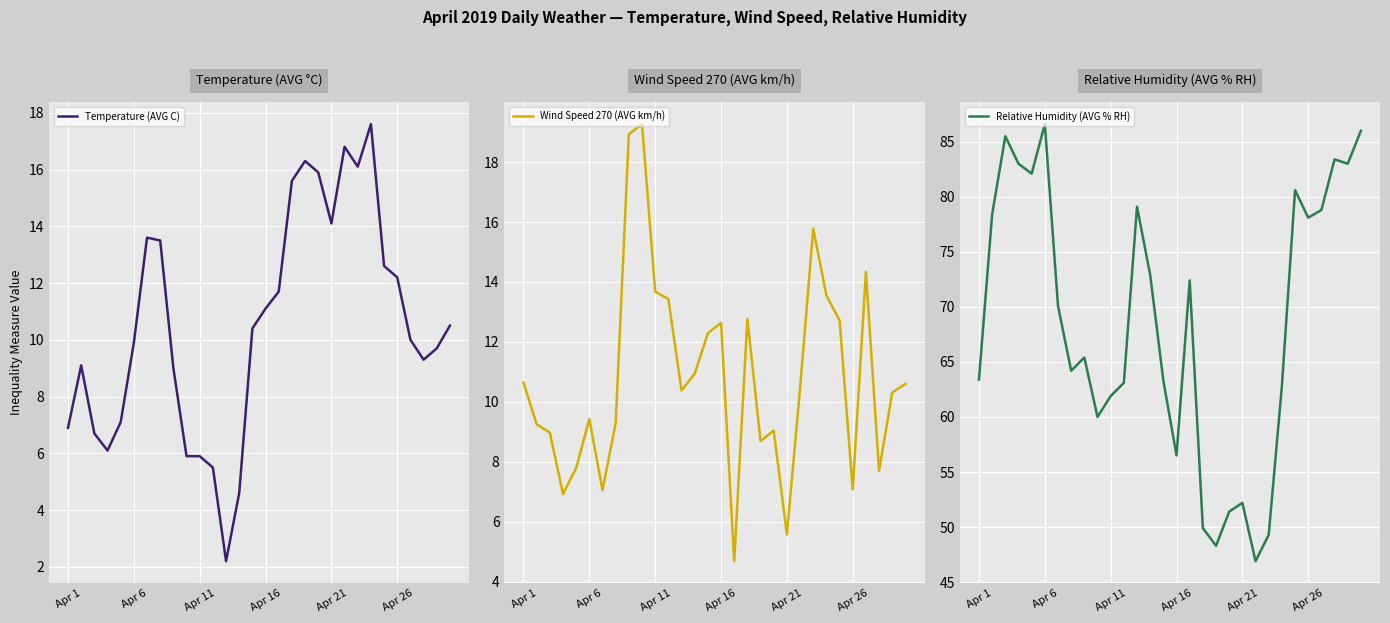

What is the lowest value of the Temperature (AVG C) series?

2.2